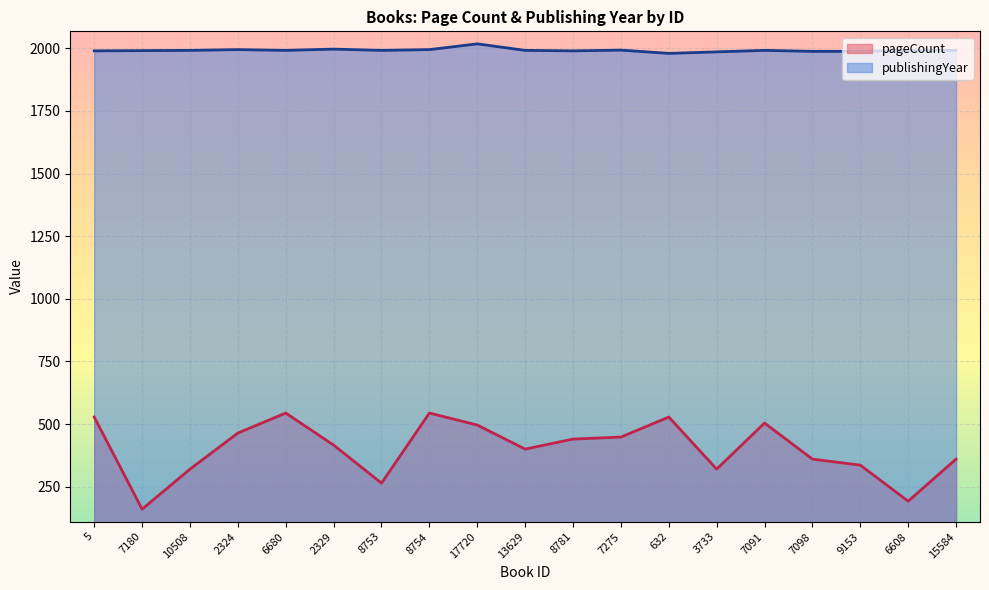

What is the difference between the second highest and minimum values in the pageCount series?

384